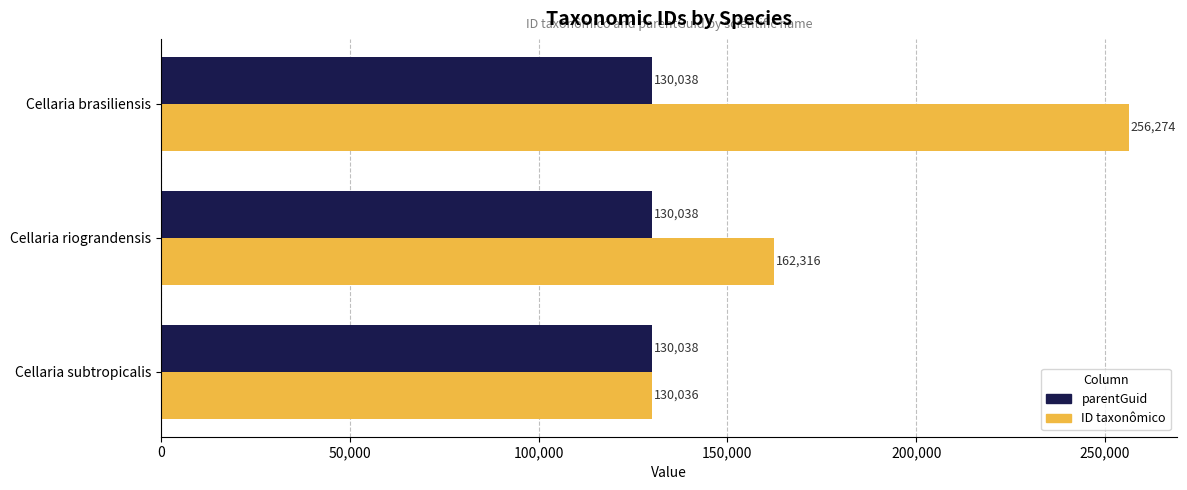

The parentGuid series shows 130038 at Cellaria riograndensis. True or false?

True